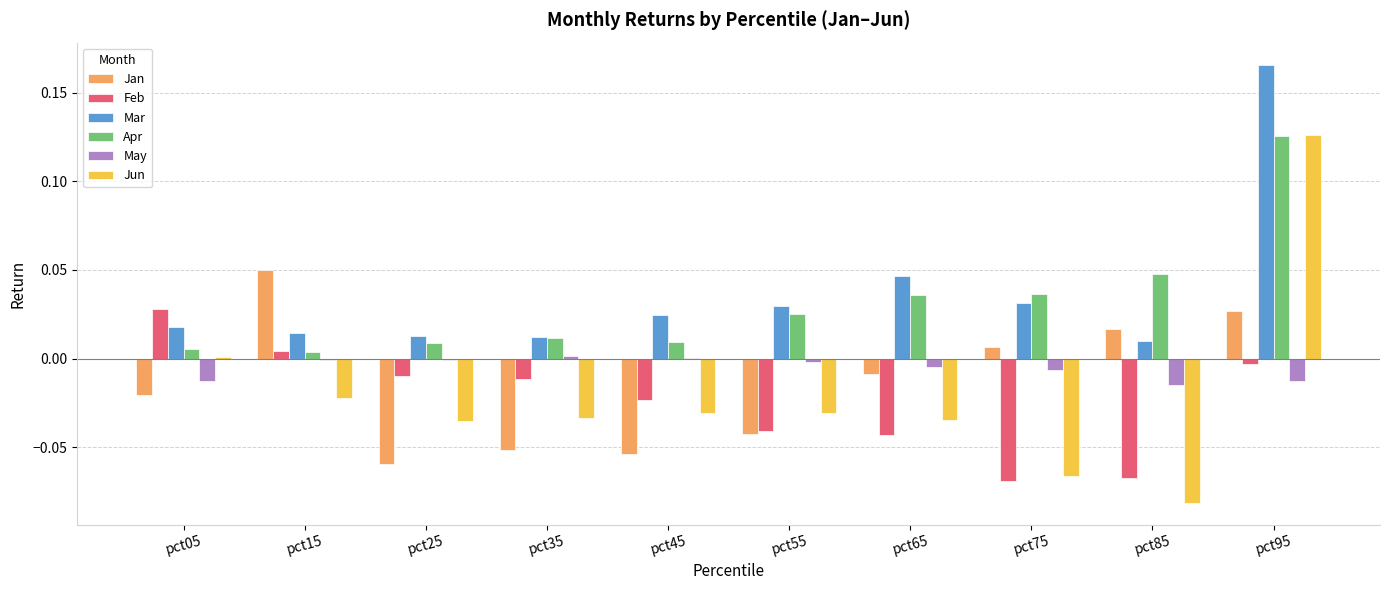

At which category is the sum across all series the highest?

pct95